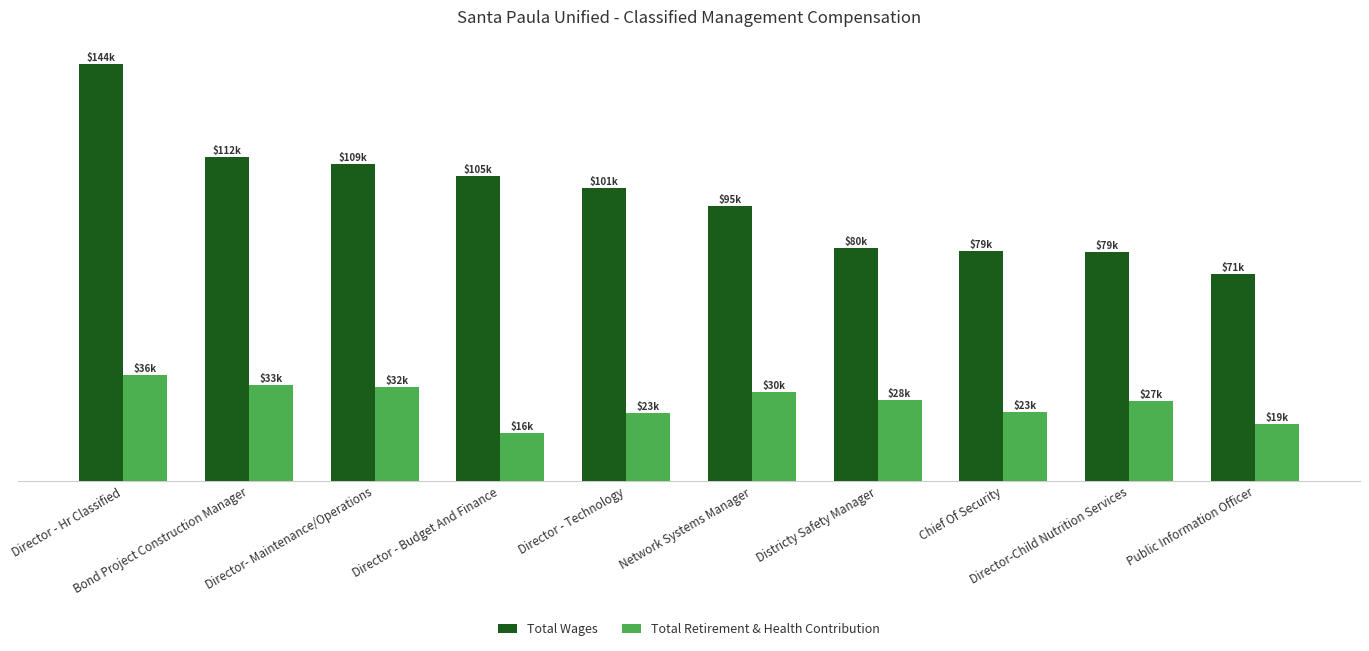

What is the maximum value for Total Wages?

144284